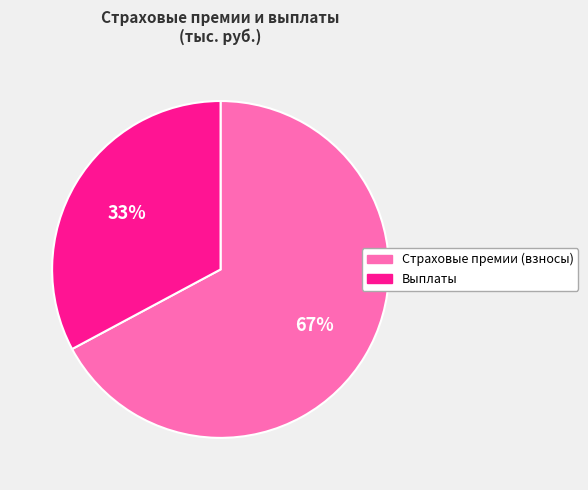

Which has a higher value, Страховые премии (взносы) or Выплаты?

Страховые премии (взносы)